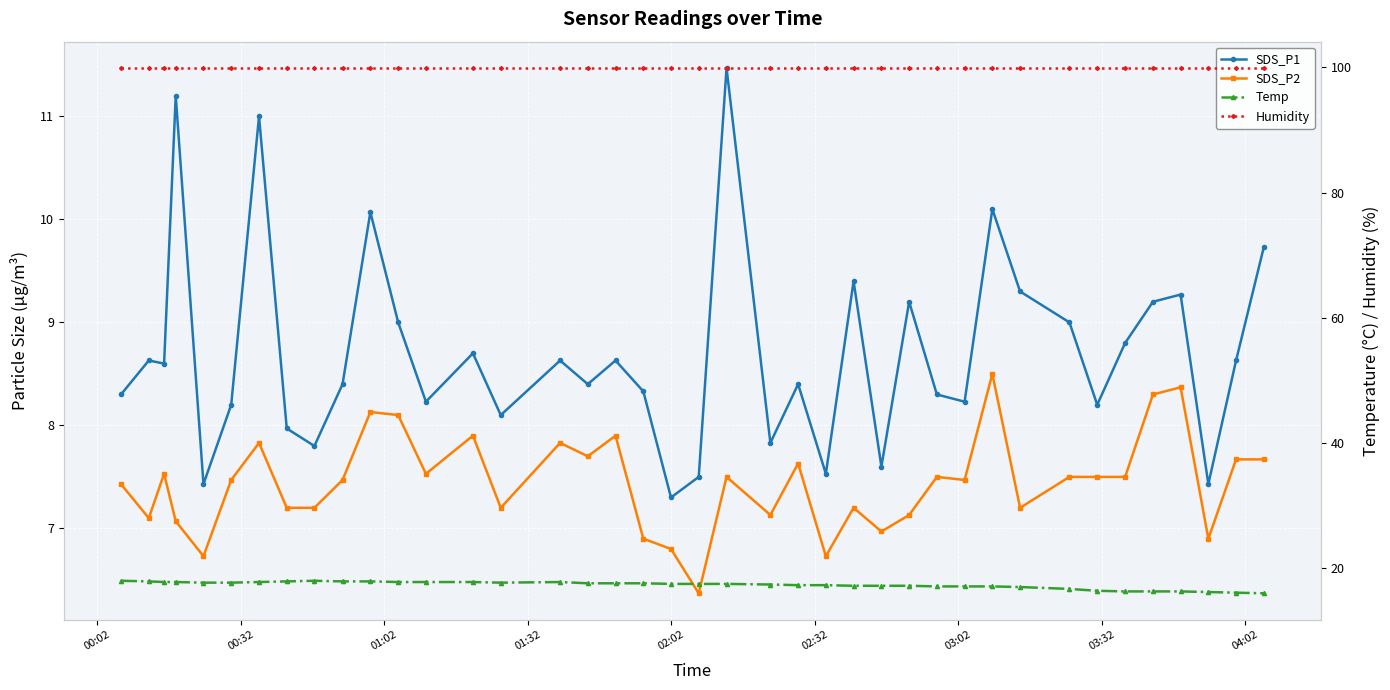

What is the difference between the second highest and minimum values in the Temp series?

2.0